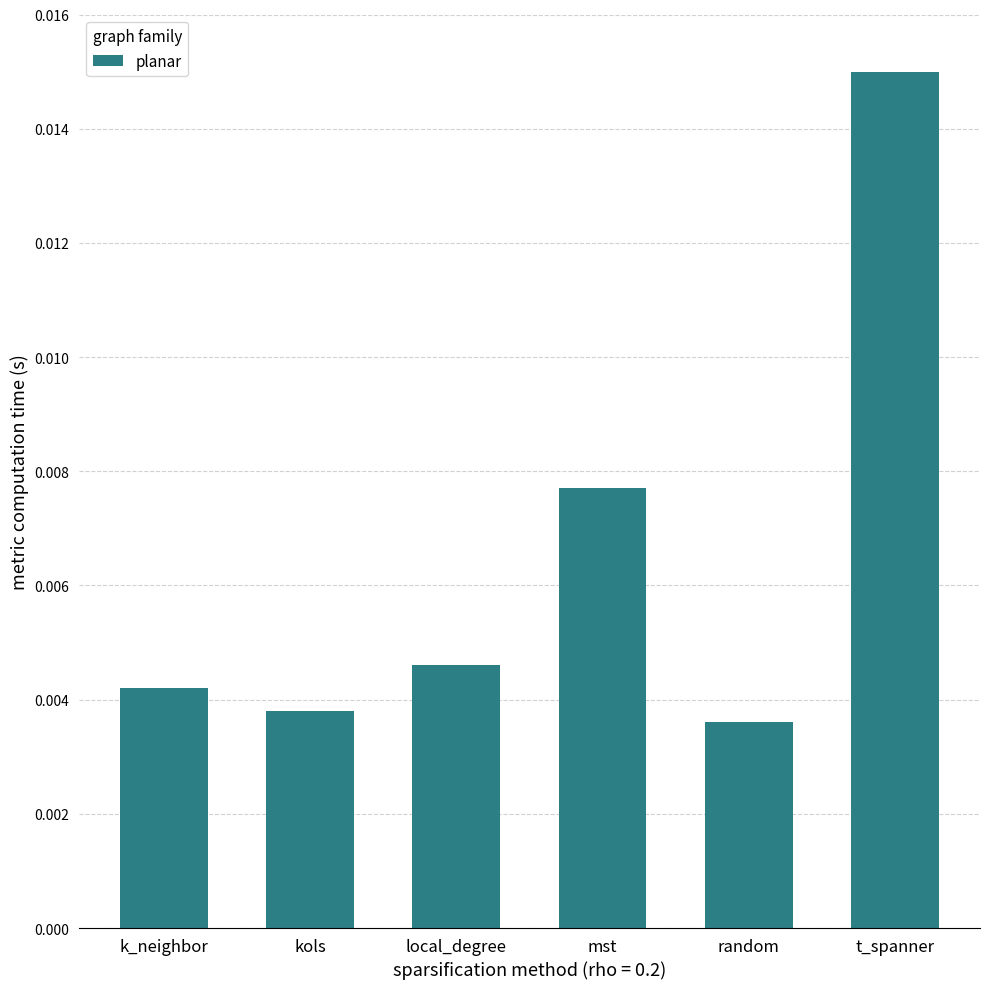

Where is the data nearest to the value 0?

random